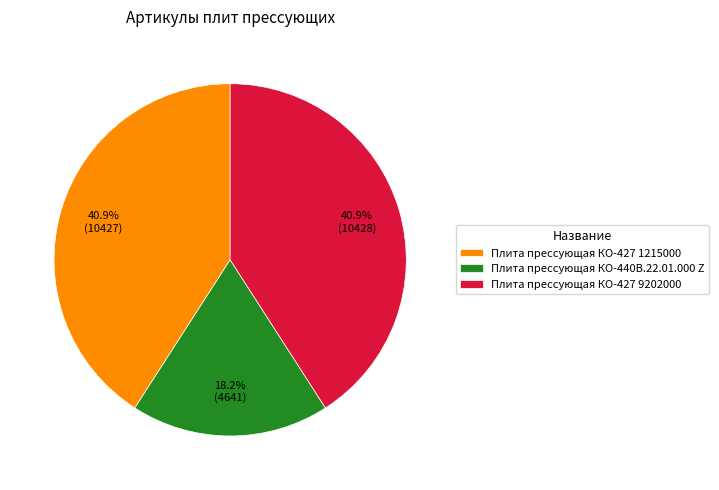

Approximately how many times larger is the value at Плита прессующая КО-427 1215000 compared to Плита прессующая КО-427 9202000?

1.0